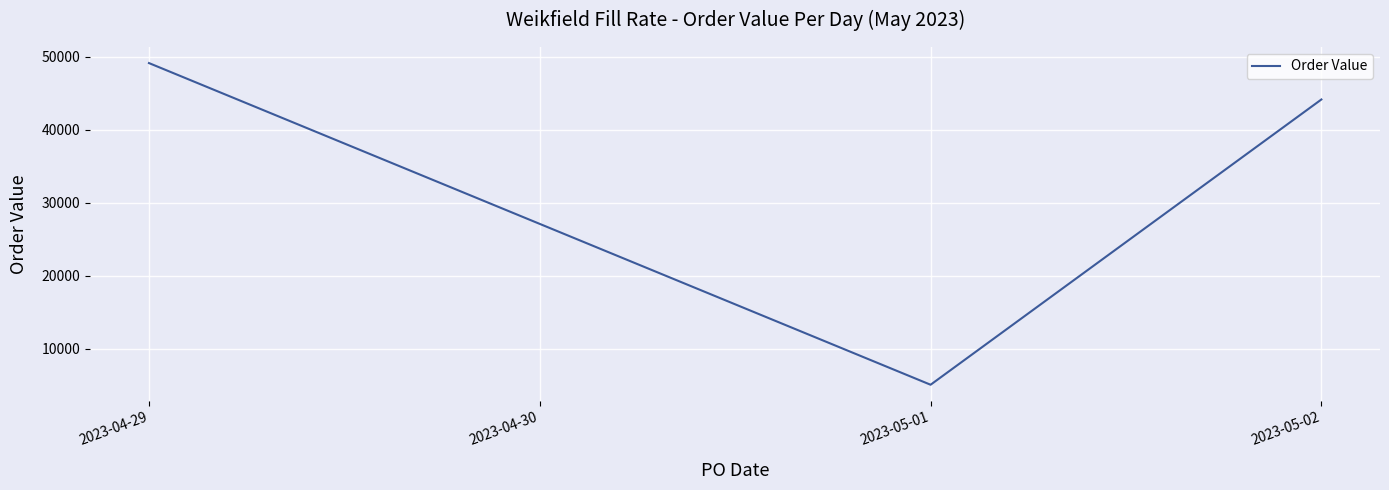

List the labels in order of value, smallest first.

2023-05-01, 2023-05-02, 2023-04-29